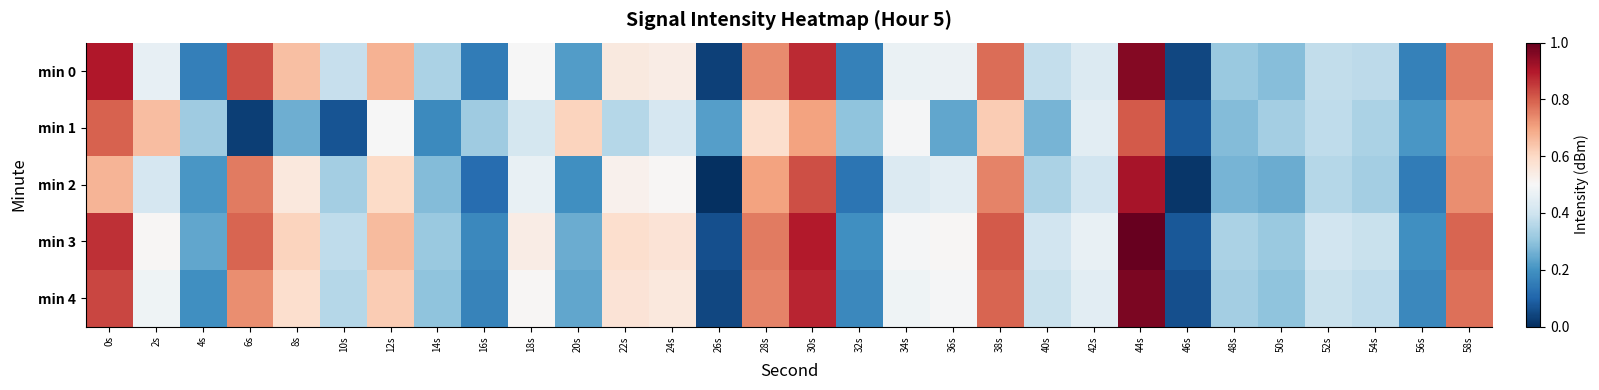

At how many categories does at least one series exceed 0?

30